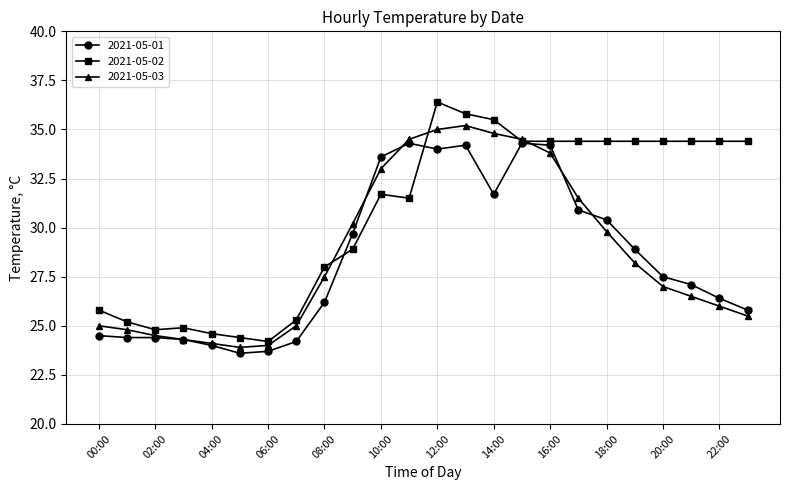

What are all the series names shown in the legend?

2021-05-01, 2021-05-02, 2021-05-03